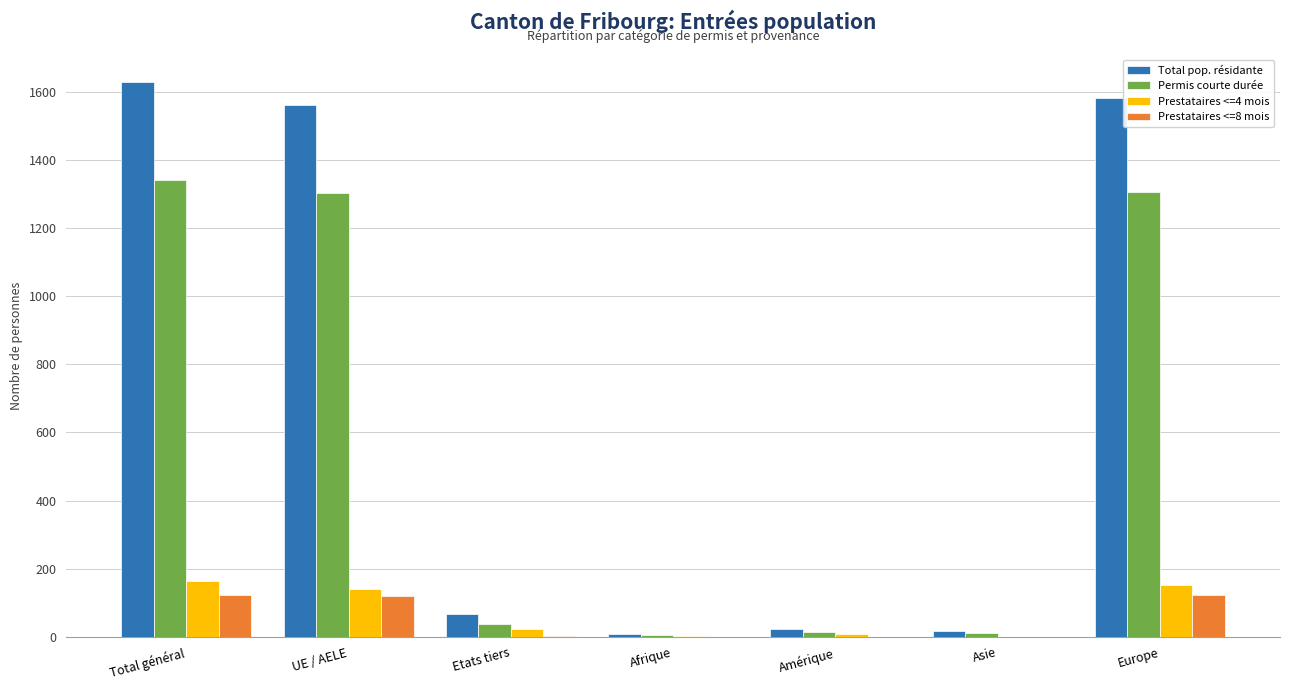

What is the greatest value displayed?

1628